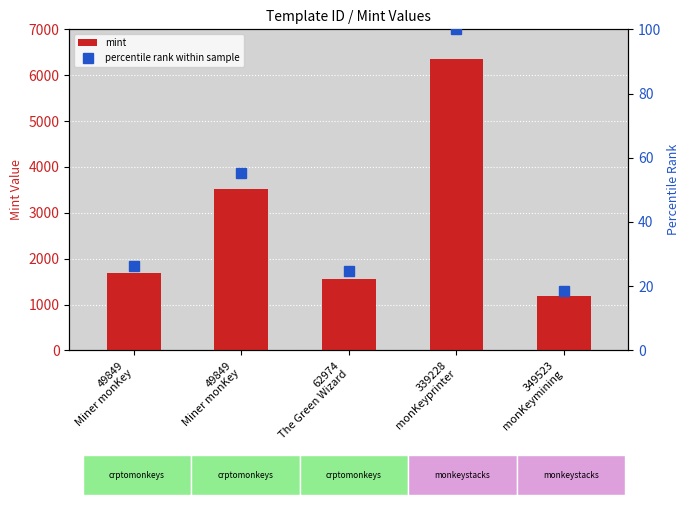

Rank the categories by mint value from lowest to highest.

349523
monKeymining, 62974
The Green Wizard, 49849
Miner monKey, 49849
Miner monKey, 339228
monKeyprinter